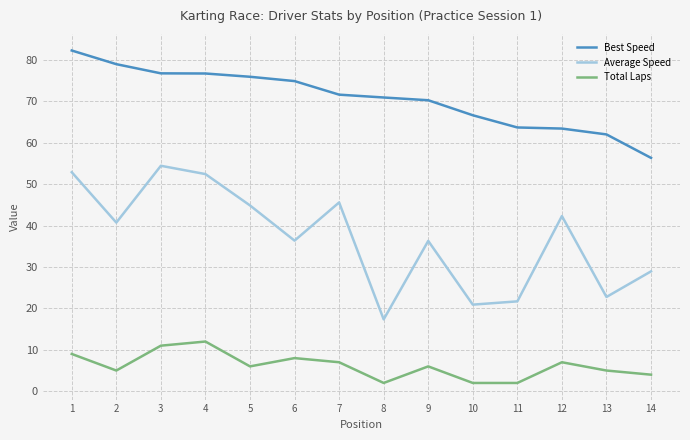

What is the difference between the Average Speed values at 5 and 1?

8.0